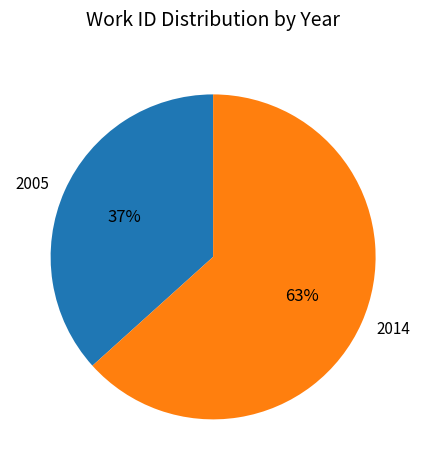

Does 2005 account for over 50% of the chart?

No